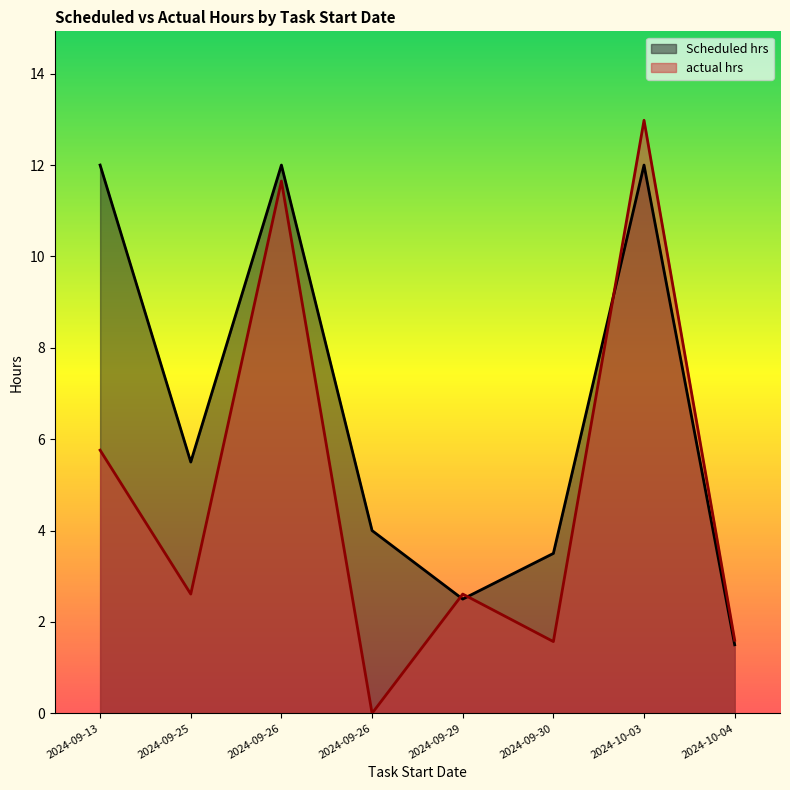

At 2024-10-03, list the series in order from largest to smallest.

actual hrs, Scheduled hrs